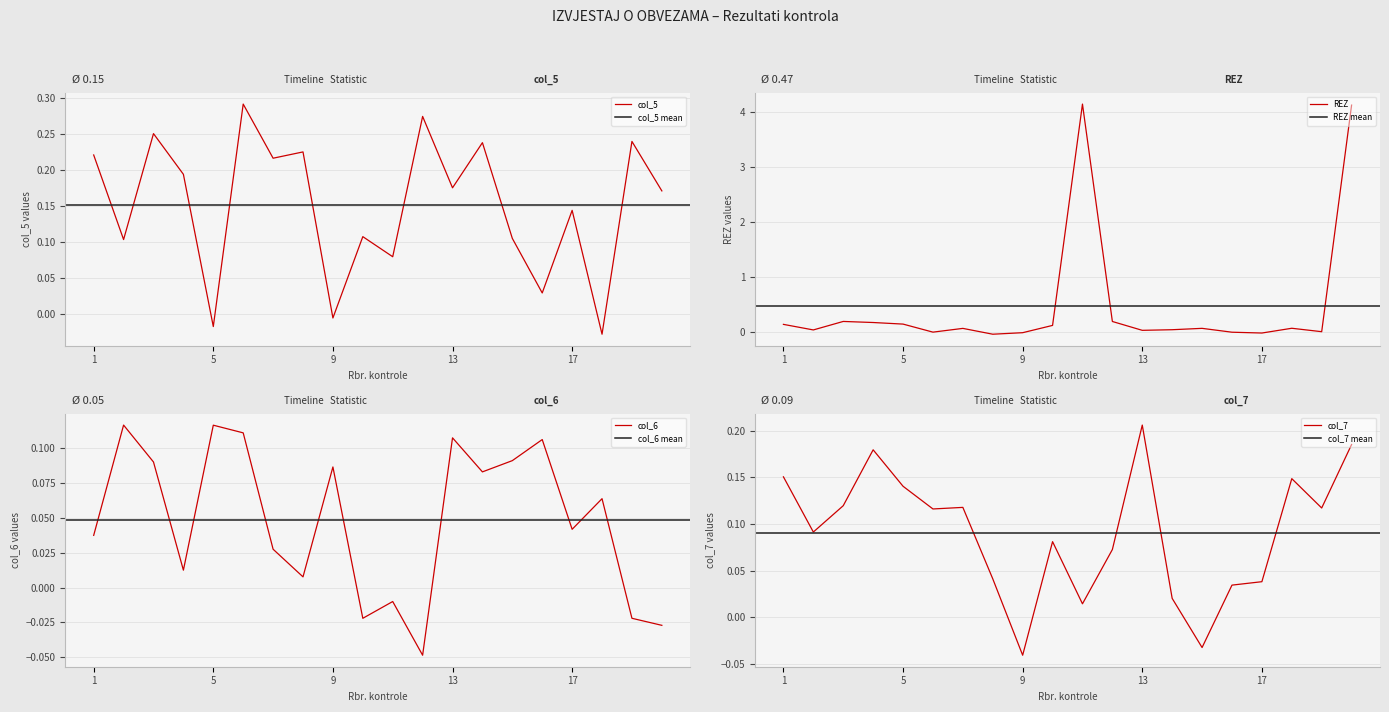

Reading left to right, extract all data points from this chart.

col_5: 0	0	0	0	0	0	0	0	0	0	0	0	0	0	0	0	0	0	0	0
REZ: 0	0	0	0	0	0	0	0	0	0	4	0	0	0	0	0	0	0	0	4
col_6: 0	0	0	0	0	0	0	0	0	0	0	0	0	0	0	0	0	0	0	0
col_7: 0	0	0	0	0	0	0	0	0	0	0	0	0	0	0	0	0	0	0	0